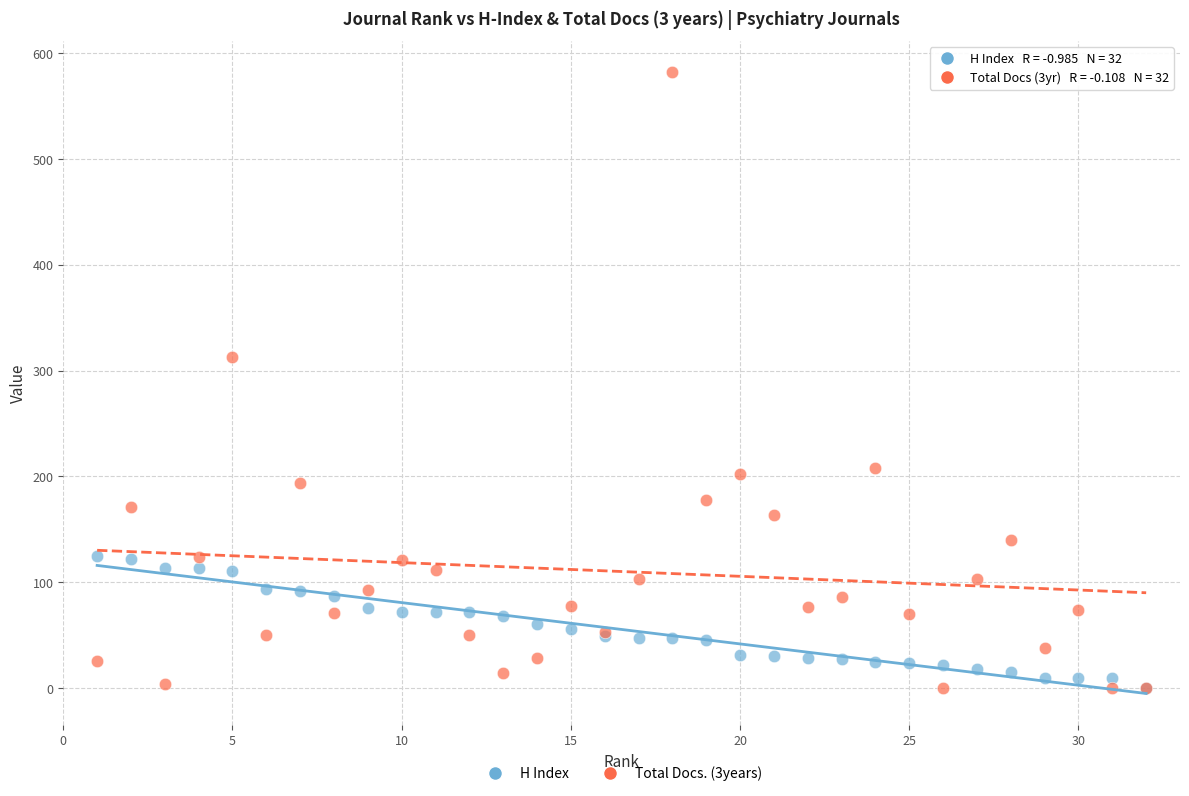

Across all series, what Y value is closest to 291?

313